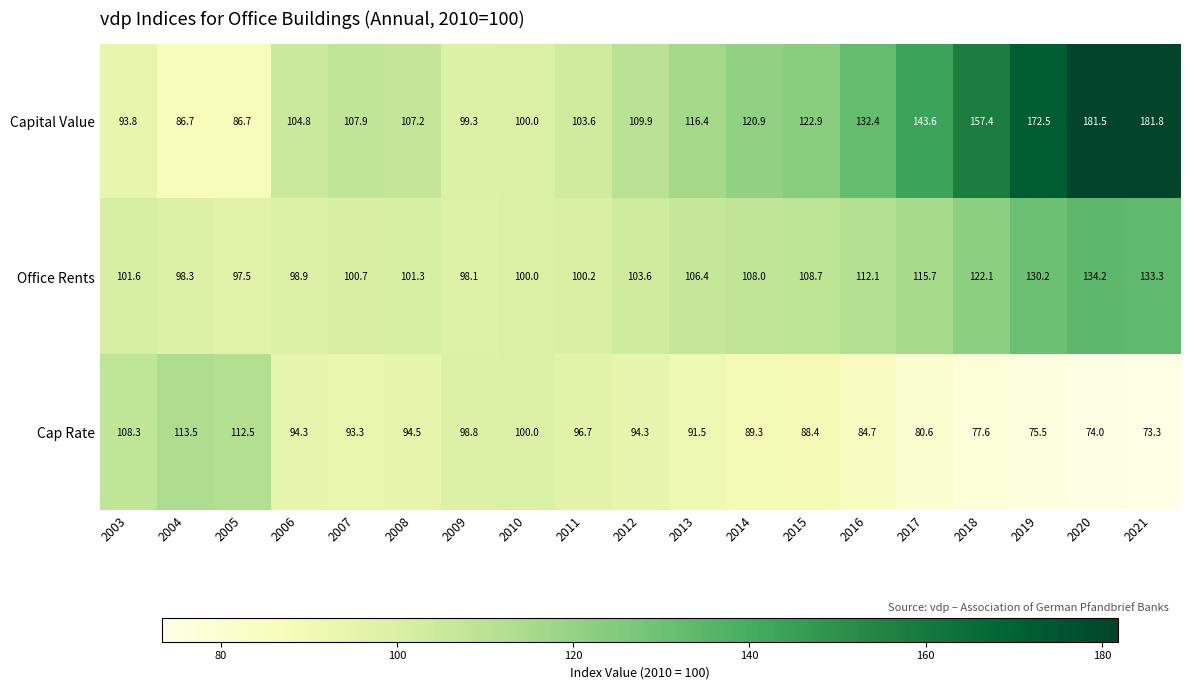

True or false: Office Rents has a value of 84.5 at 2018.

False